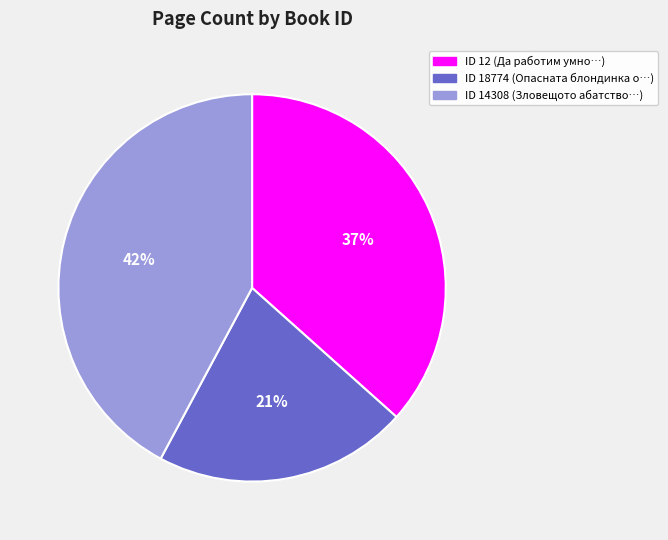

Count the number of slices in the pie.

3